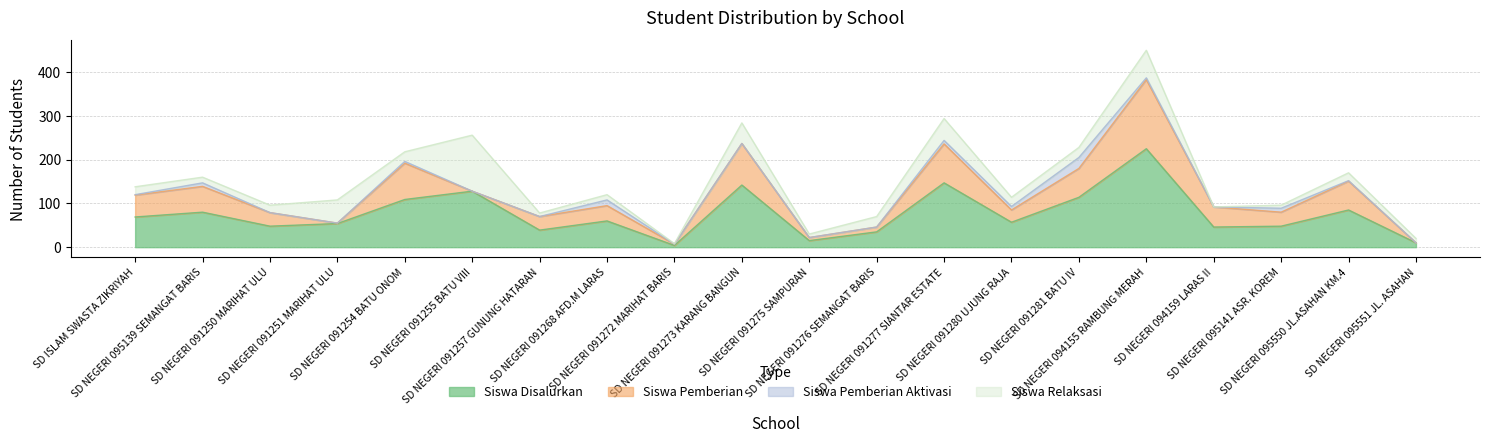

Which series has the widest spread of values?

Siswa Disalurkan